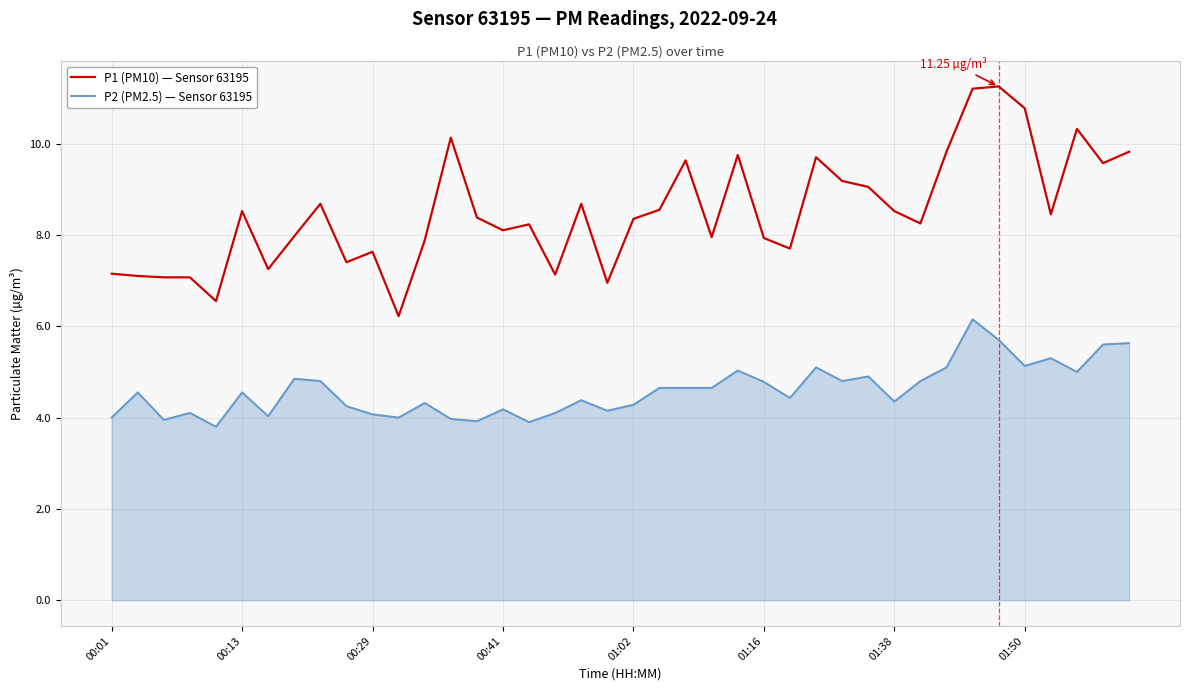

Which series has the largest total across all categories?

P1 (PM10) — Sensor 63195